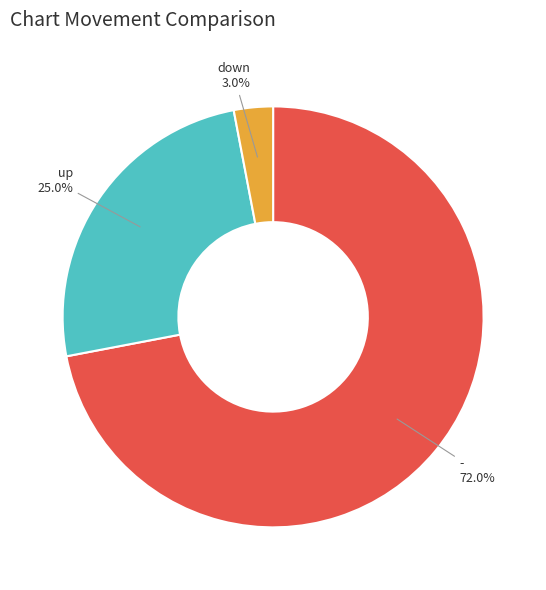

True or false: - accounts for 60% of the total.

False